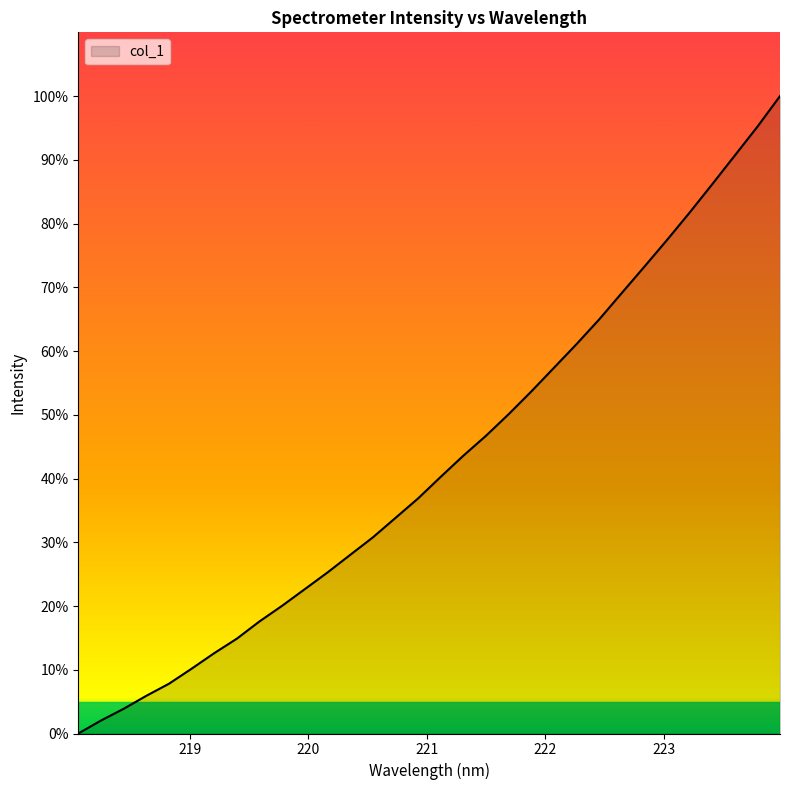

What is the maximum value shown in the chart?

100.0